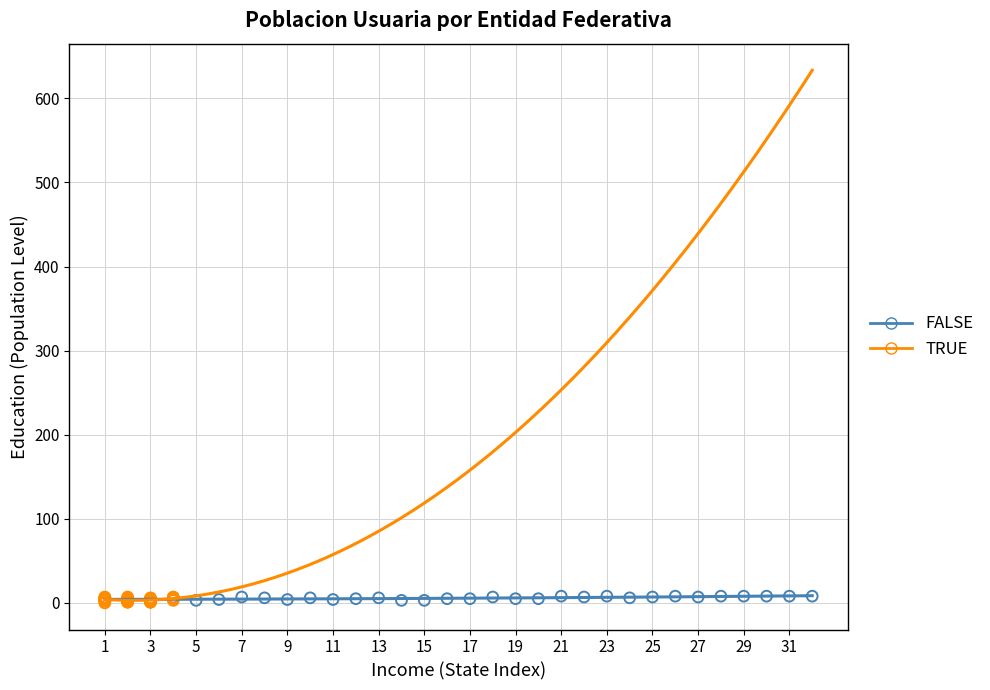

Which series has the widest spread of Y values?

TRUE